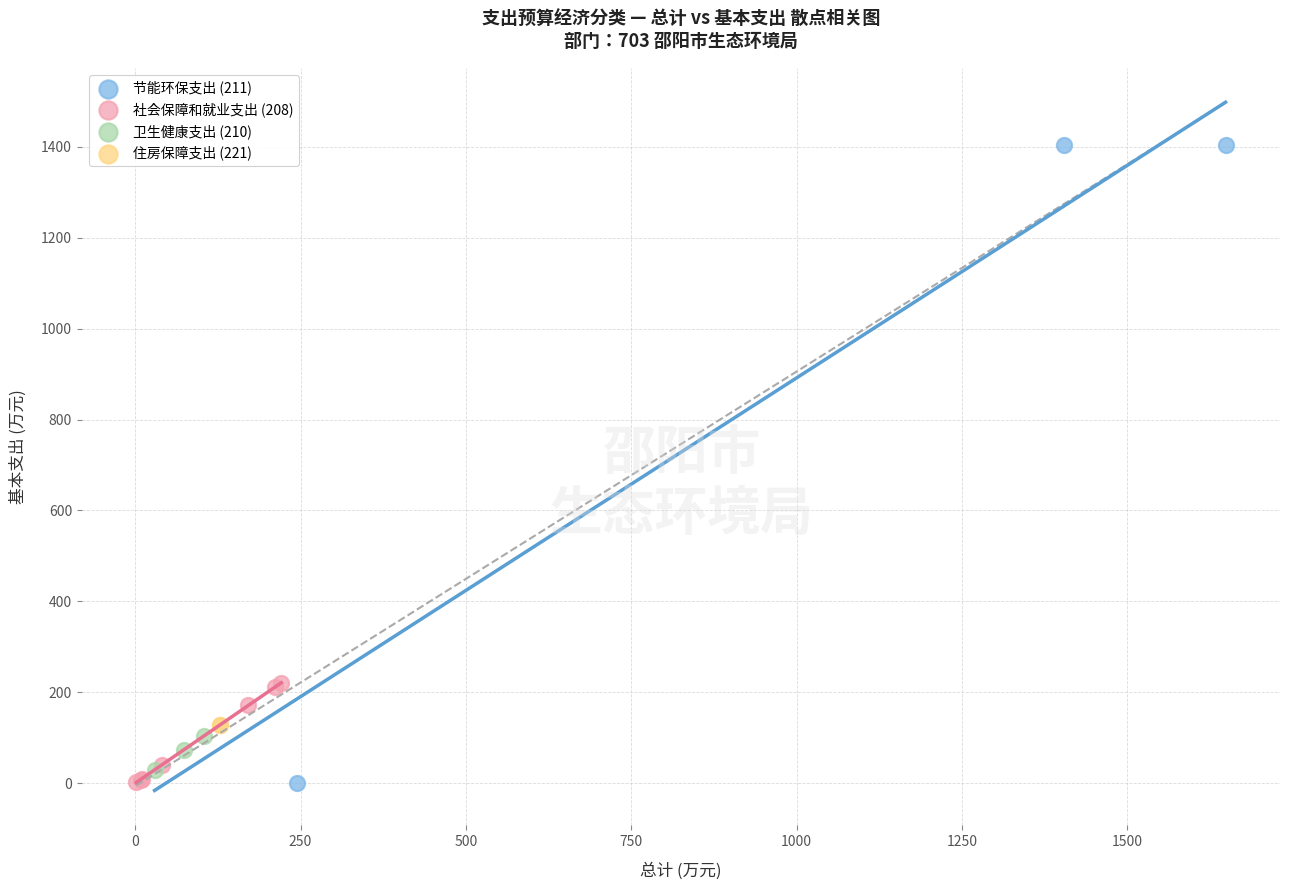

What are all the series names shown in the legend?

节能环保支出 (211), 社会保障和就业支出 (208), 卫生健康支出 (210), 住房保障支出 (221)